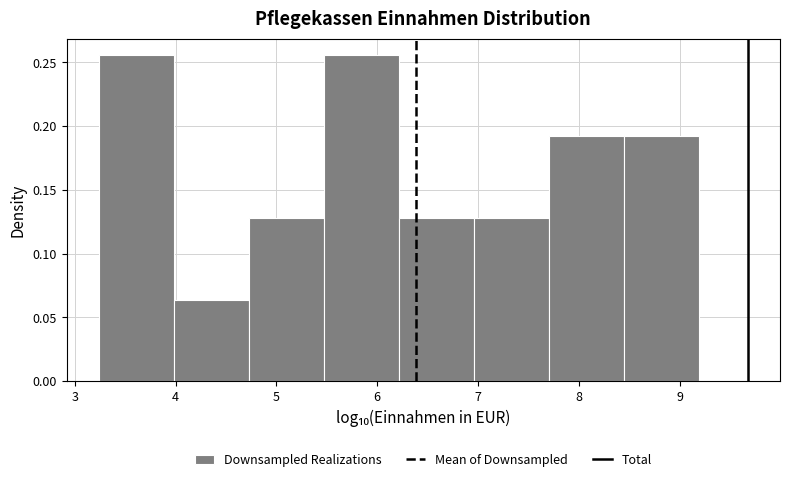

How tall is the bar that spans 8.5 to 9.2 on the x-axis? Neither the bar edges nor the heights are printed on the chart, so give them approximately, as read against the axes.

0.190